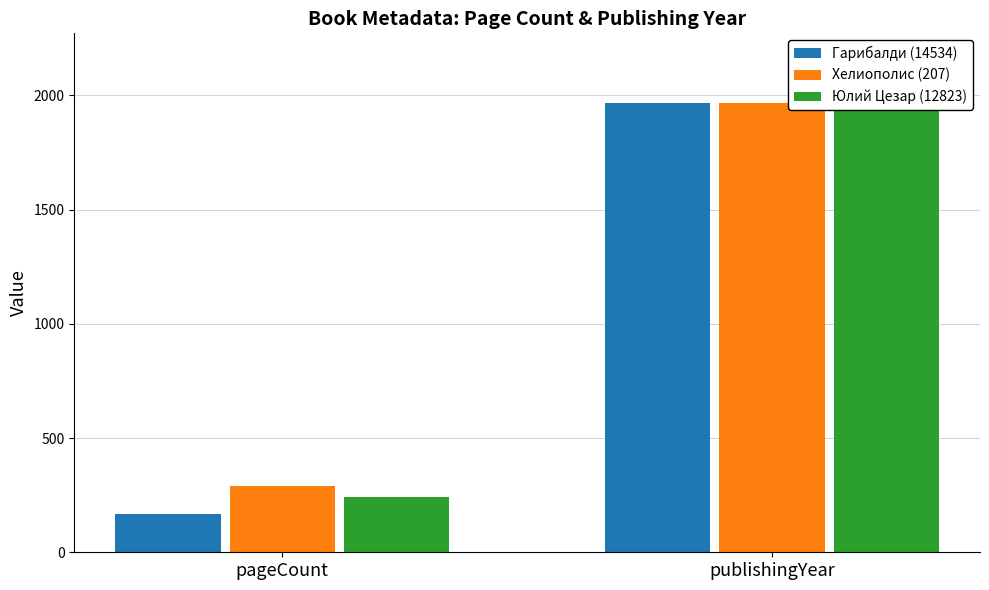

What is the average value of the Гарибалди (14534) series?

1068